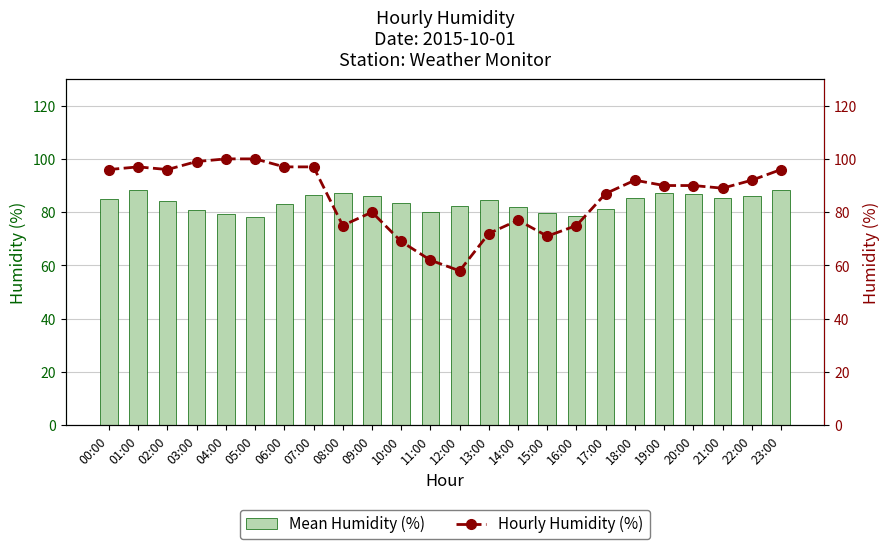

How many groups of bars are there?

24